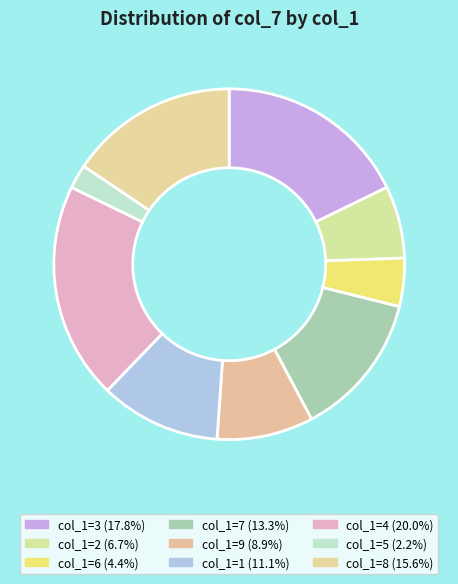

Is there any slice that represents more than half of the pie?

No